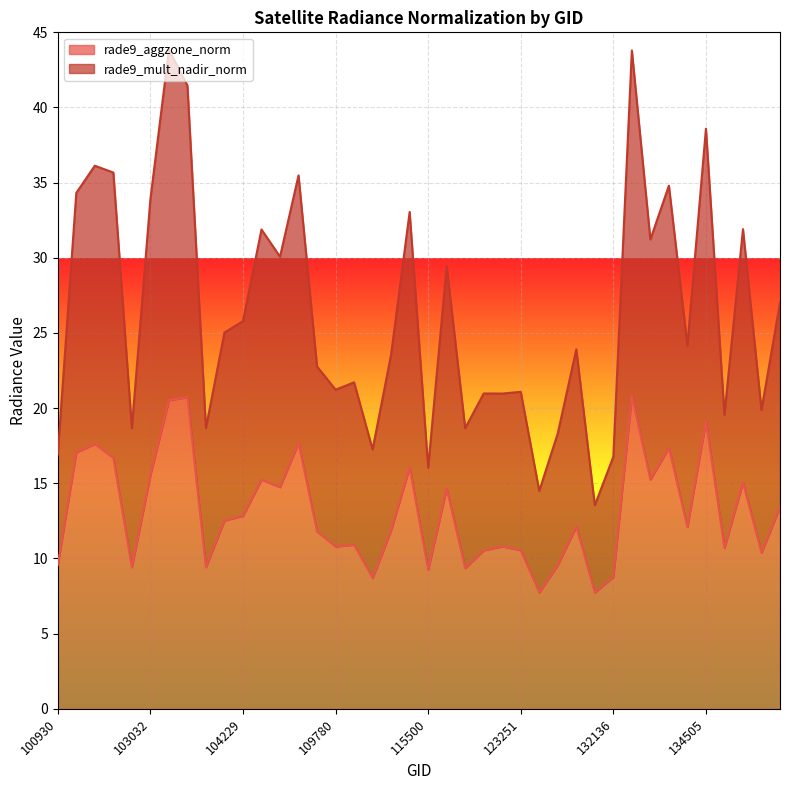

At which label is rade9_mult_nadir_norm closest to 28?

138105